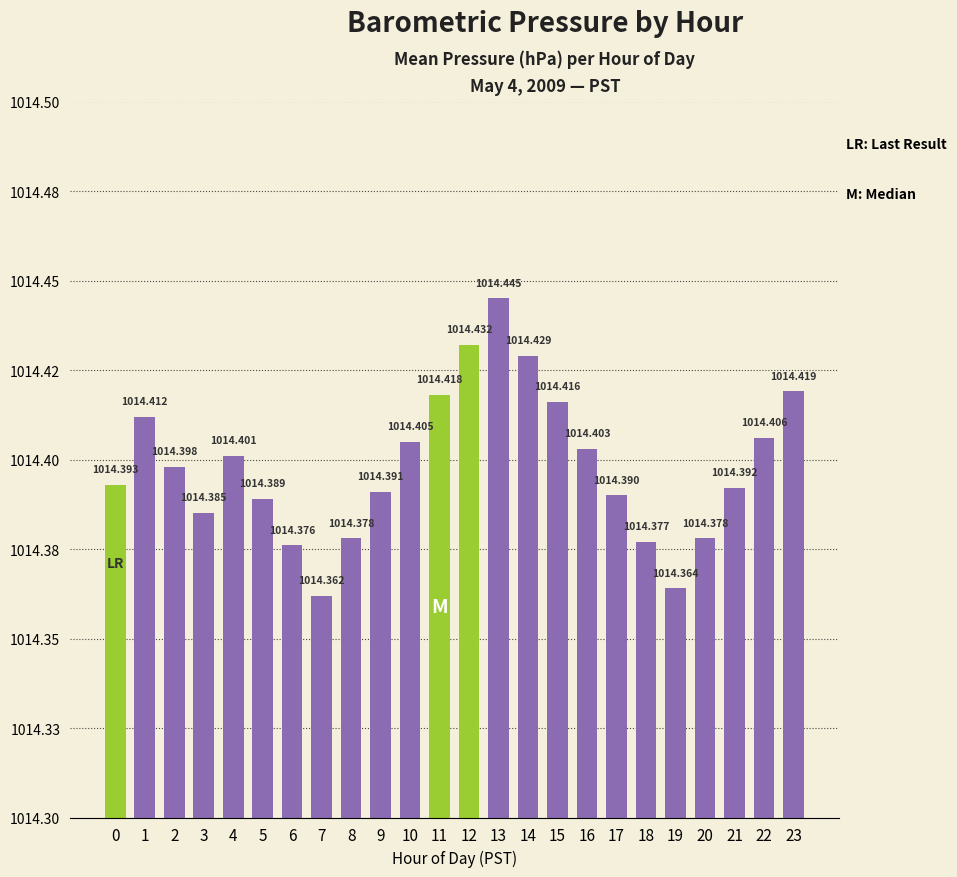

Does the chart contain any negative values?

No